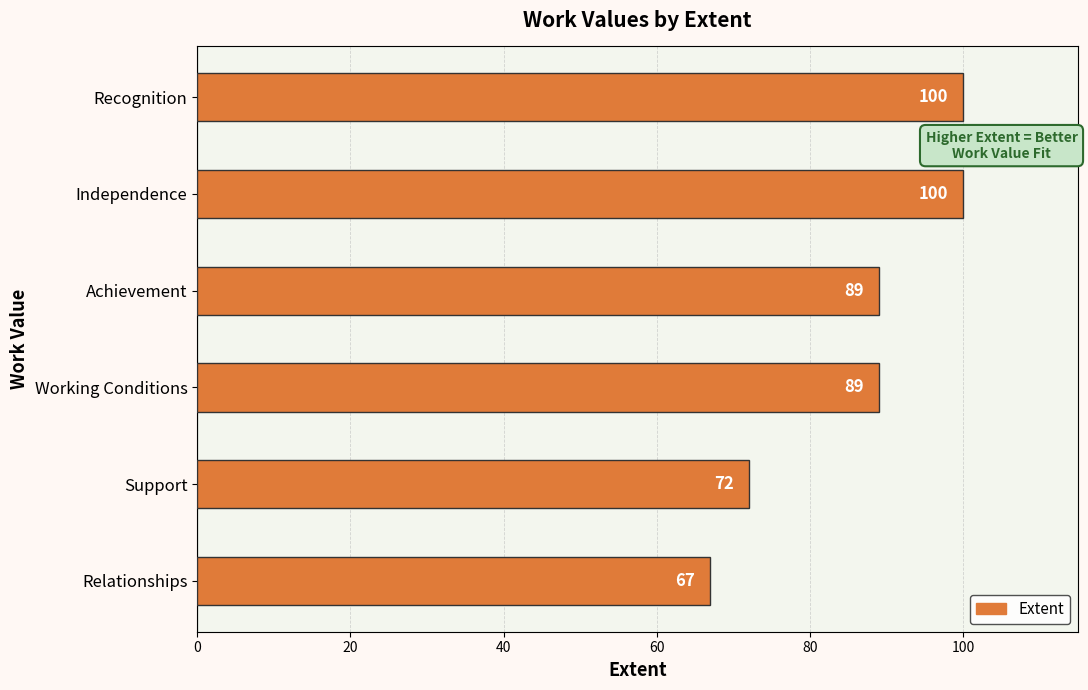

Reading bottom to top, list all the values displayed in this chart.

67	72	89	89	100	100